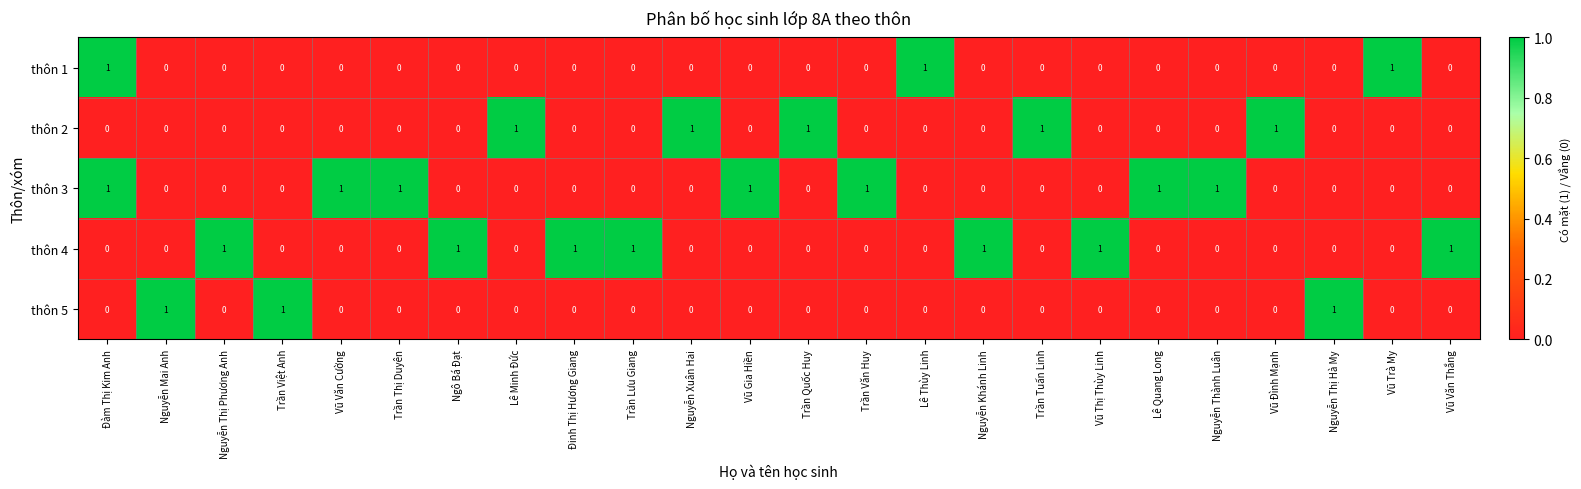

True or false: thôn 5 has a value of -1 at Lê Quang Long.

False